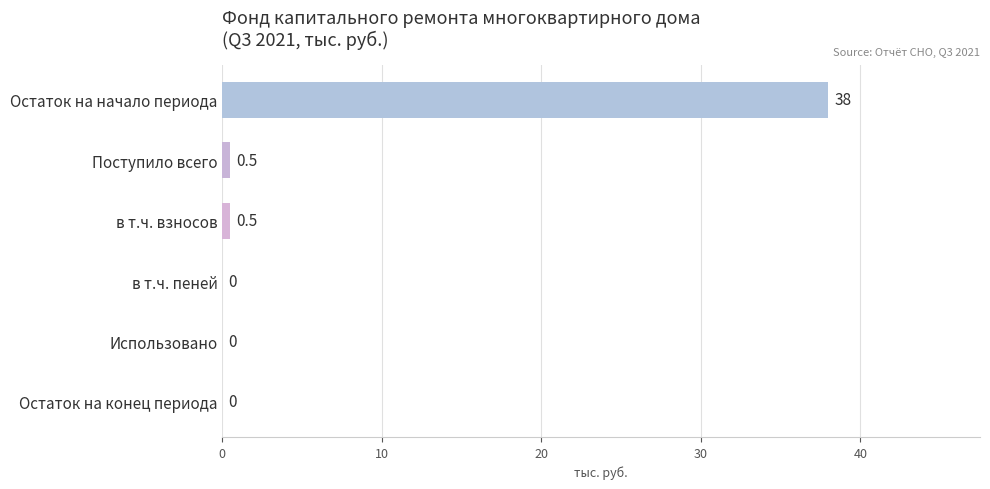

What is the change in value from Остаток на начало периода to Использовано?

-38.0